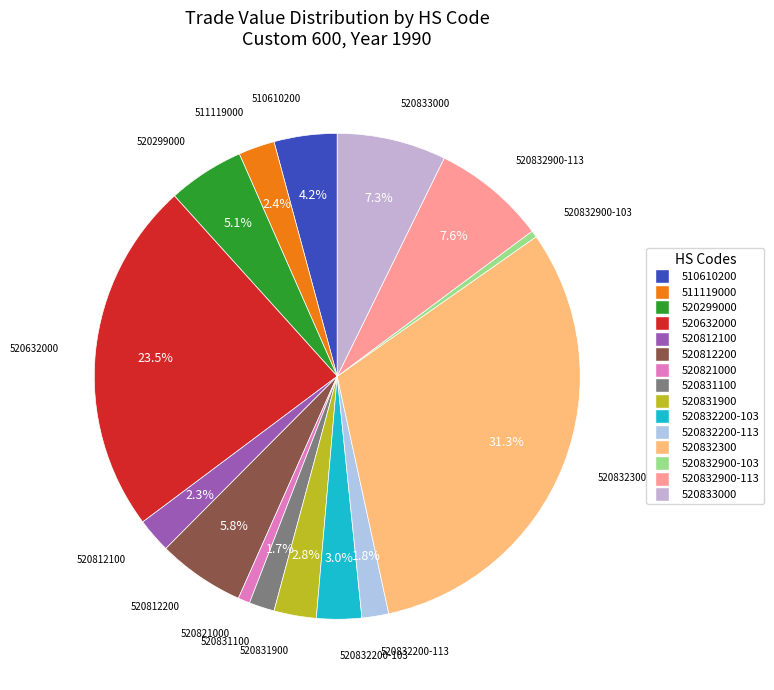

To the nearest percent, what is the combined percentage of 520812200 and 520832200-103?

9%